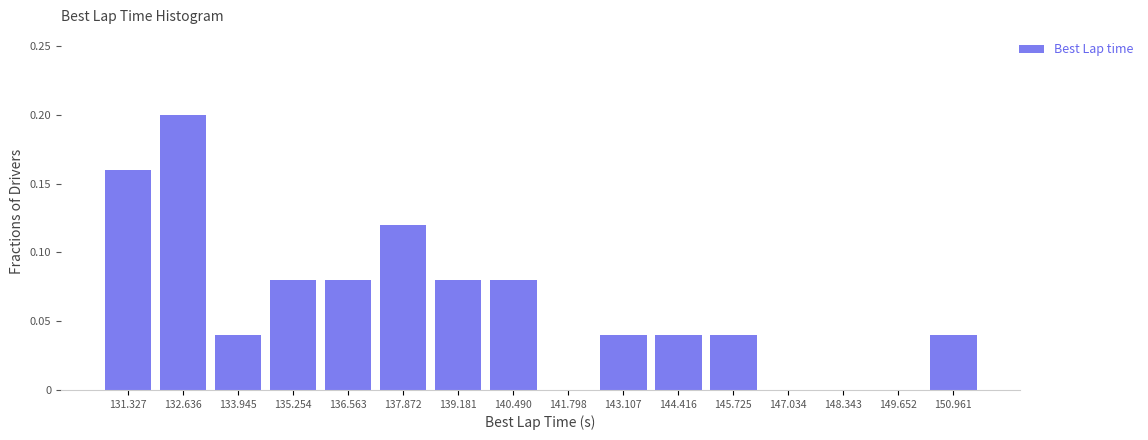

Reading left to right, transcribe this chart: for each bar, give the range it covers on the x-axis and its height. Neither the bar edges nor the heights are printed on the chart, so give them approximately, as read against the axes.

130.6 to 132.0: 0.16
132.0 to 133.2: 0.20
133.2 to 134.6: 0.04
134.6 to 136.0: 0.08
136.0 to 137.2: 0.08
137.2 to 138.6: 0.12
138.6 to 139.8: 0.08
139.8 to 141.2: 0.08
141.2 to 142.4: 0
142.4 to 143.8: 0.04
143.8 to 145.0: 0.04
145.0 to 146.4: 0.04
146.4 to 147.6: 0
147.6 to 149.0: 0
149.0 to 150.4: 0
150.4 to 151.6: 0.04